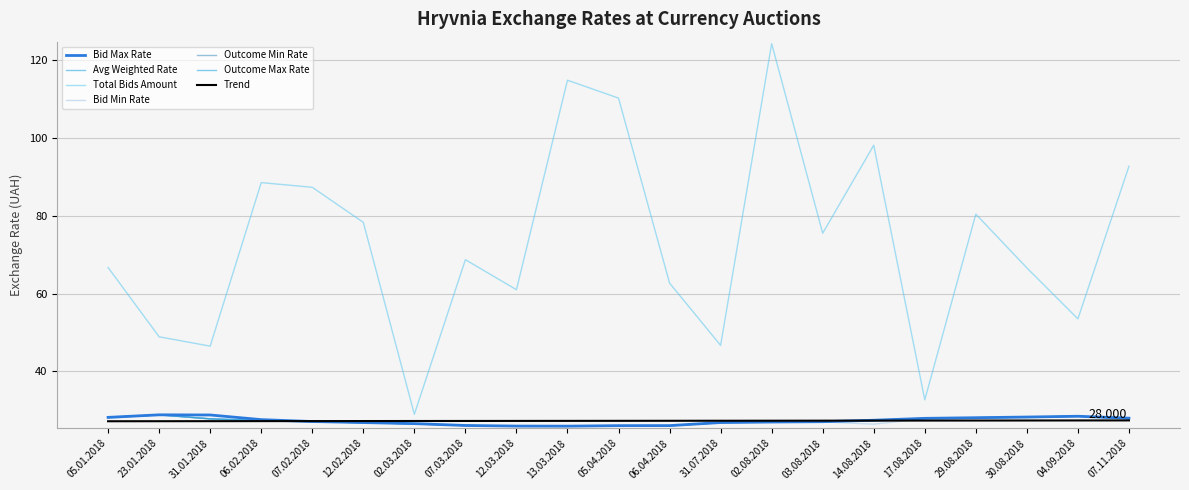

What is the total value across all series at 14.08.2018?

234.4